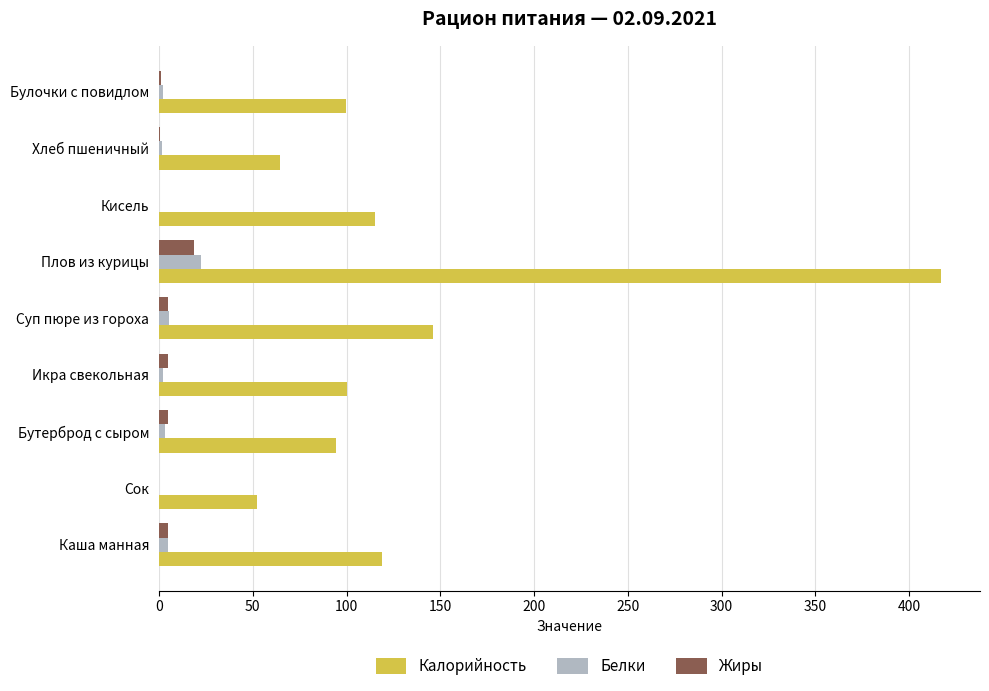

Between Суп пюре из гороха and Булочки с повидлом, which series saw the biggest shift?

Калорийность